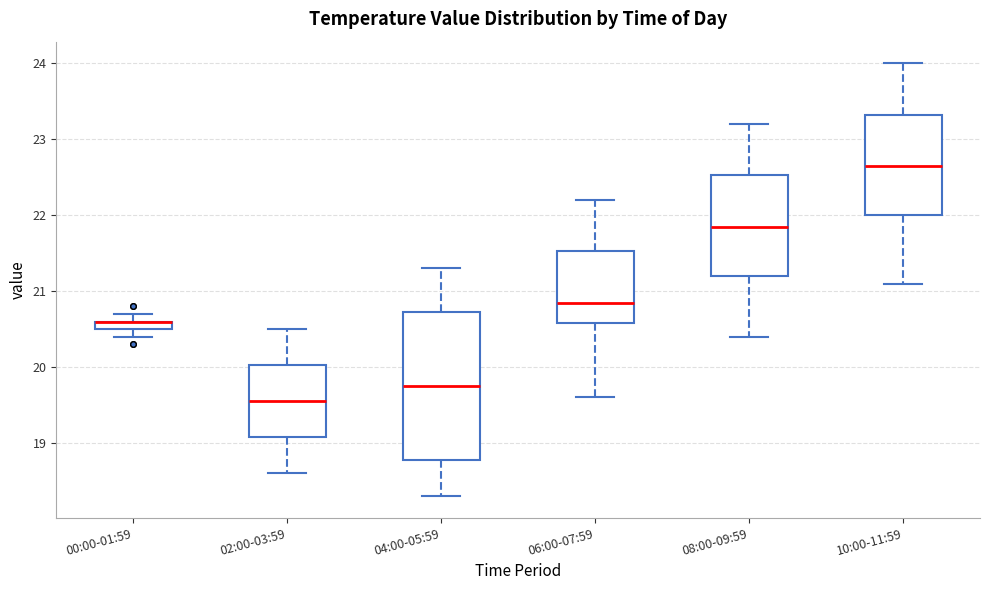

Which box is the tallest, from its lower edge to its upper edge?

04:00-05:59